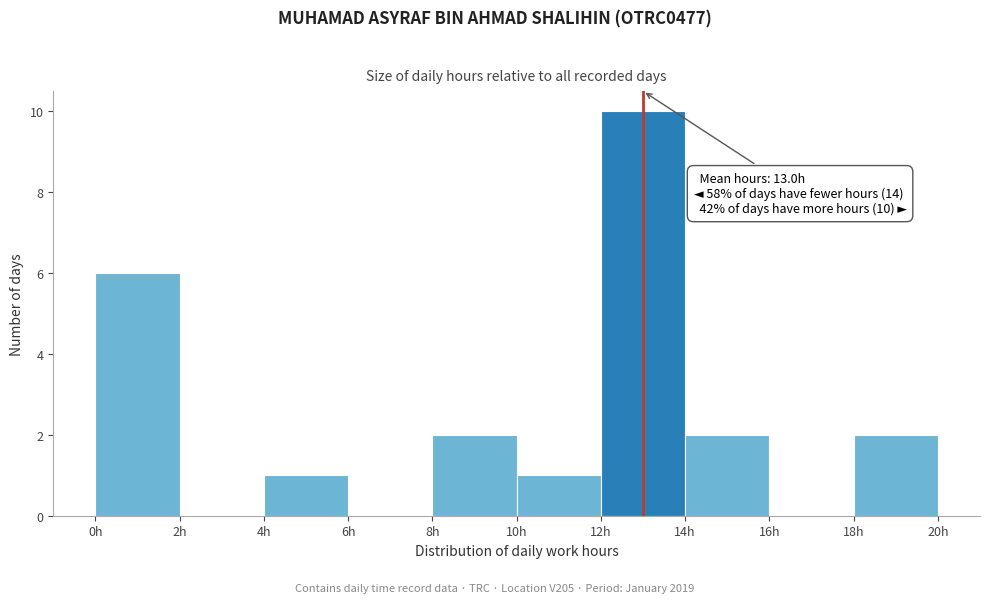

Which range on the x-axis has the tallest bar?

12 to 14